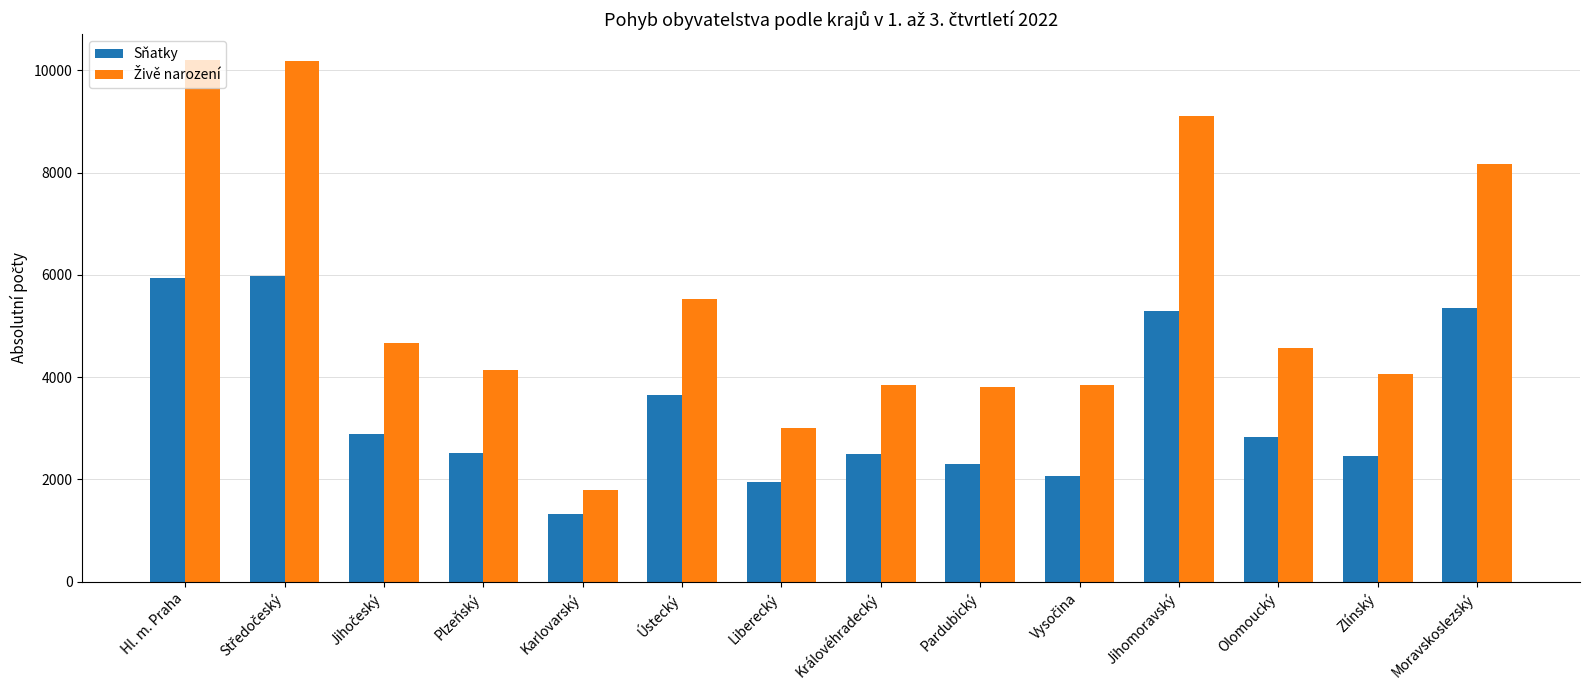

At how many categories does at least one series exceed 7782?

4